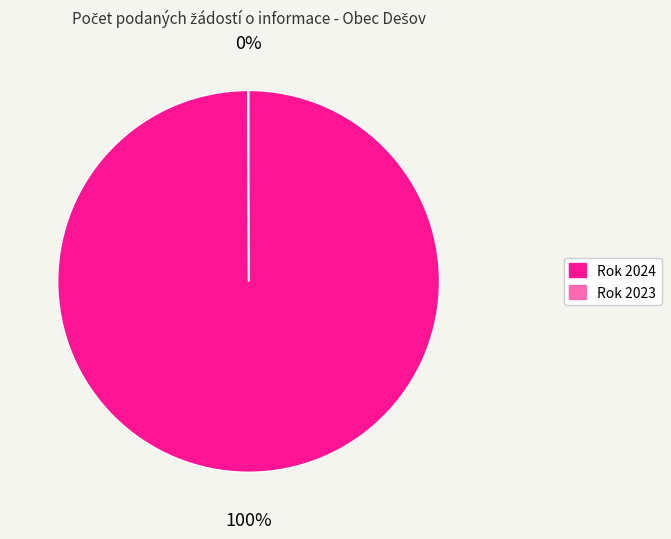

Which slice is the largest?

Rok 2024